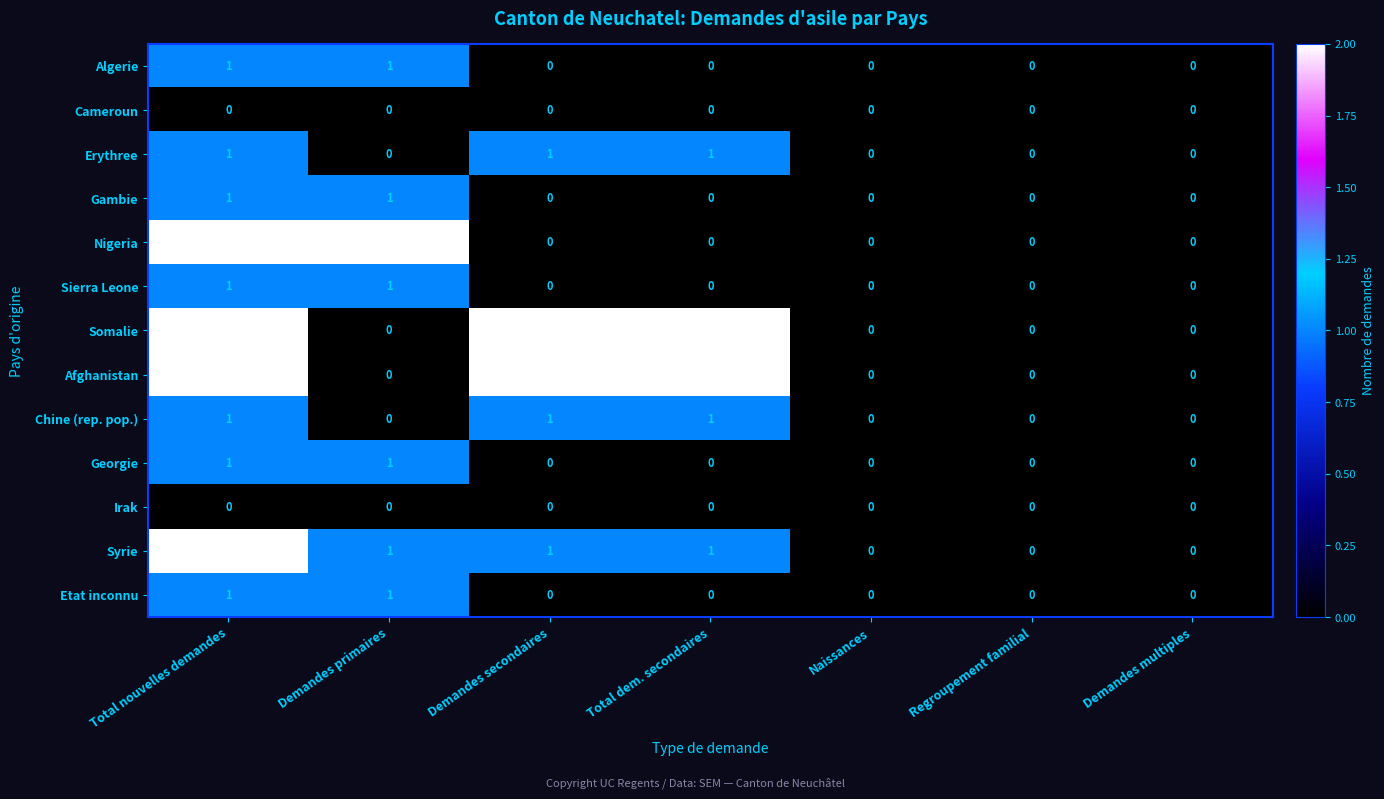

The Nigeria series shows 0 at Demandes multiples. True or false?

True